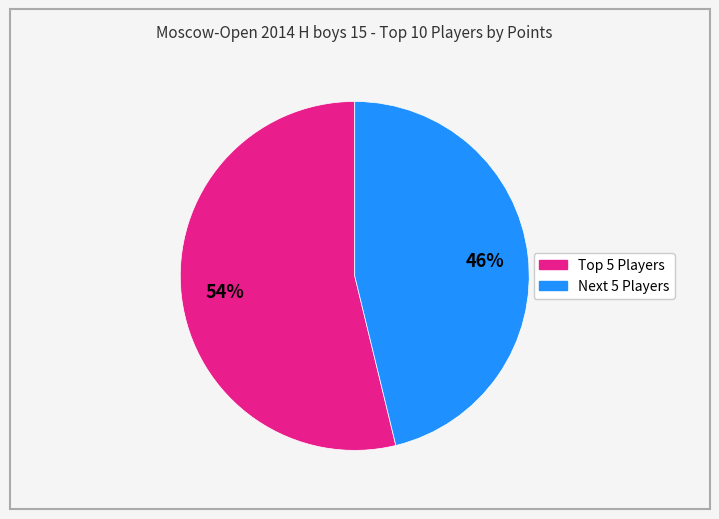

Is there a majority slice in this chart?

Yes